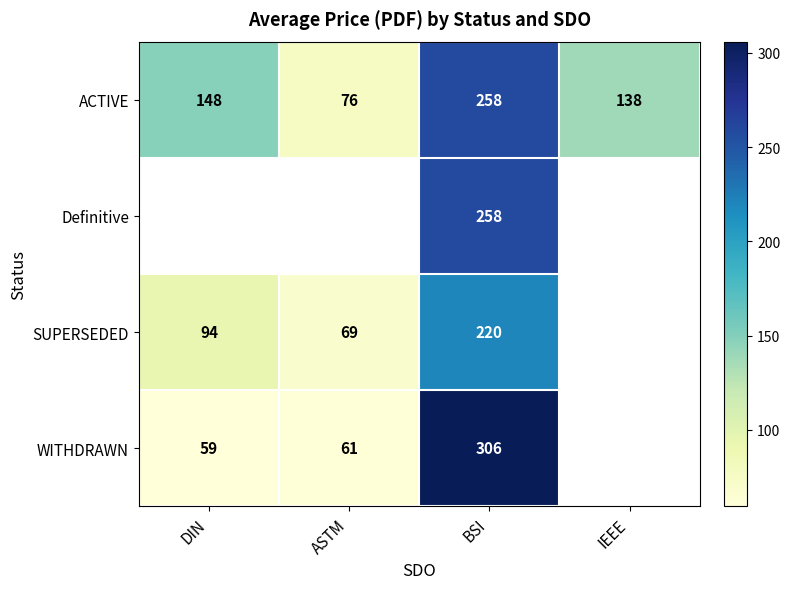

What is the total value across all series at BSI?

1042.0